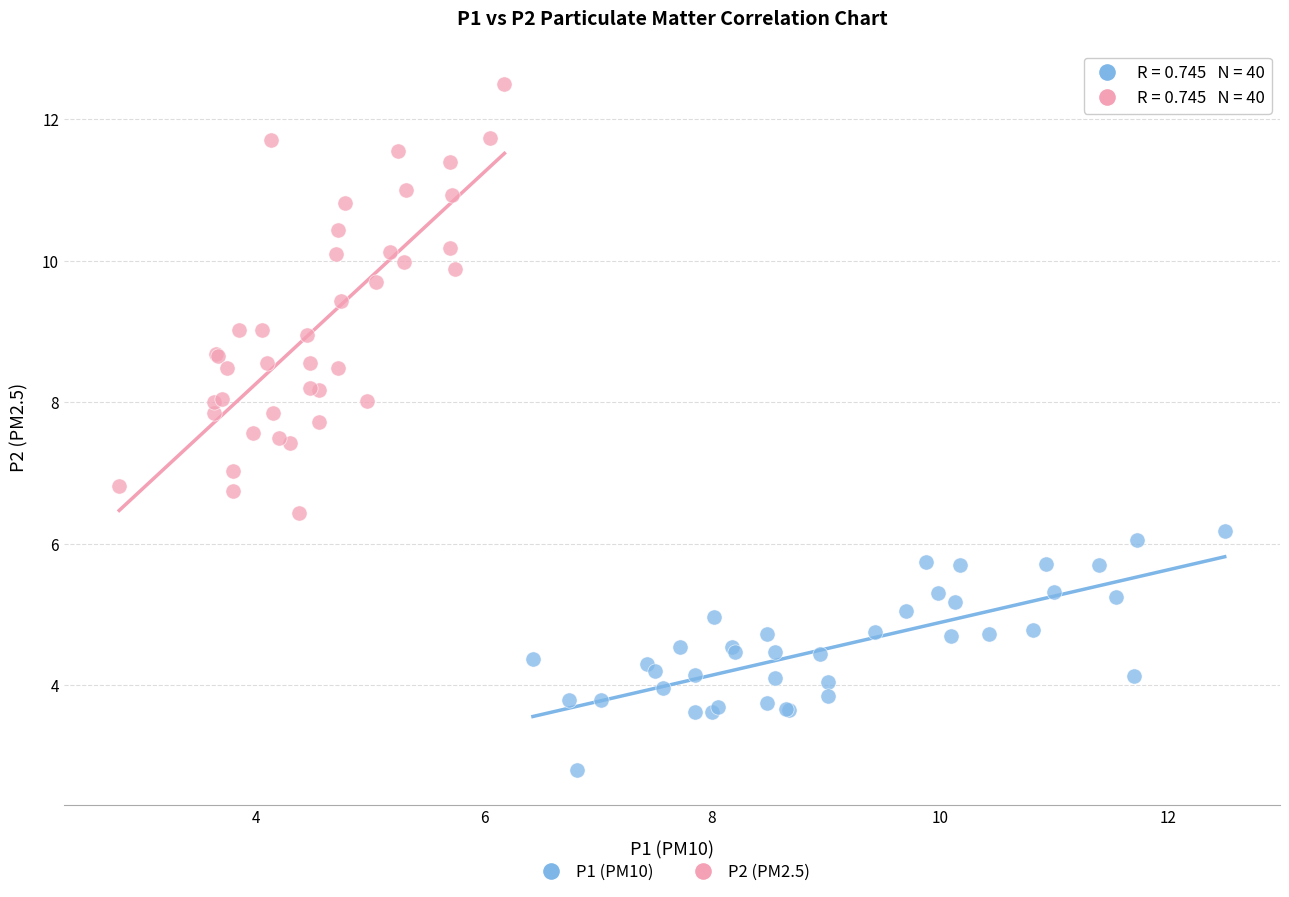

Which series reaches the minimum Y coordinate?

P1 (PM10)